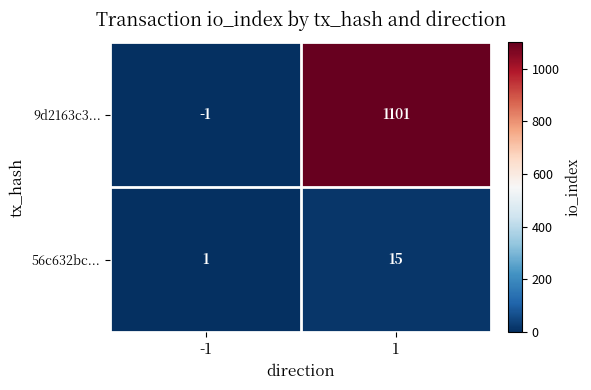

Between -1 and 1, which series saw the biggest shift?

9d2163c3...